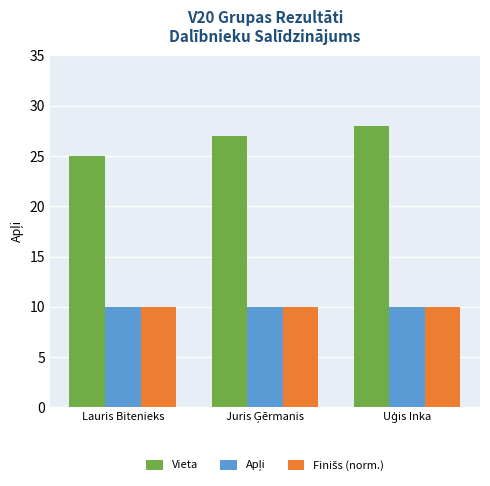

What is the spread (max minus min) of values at Lauris Bitenieks?

15